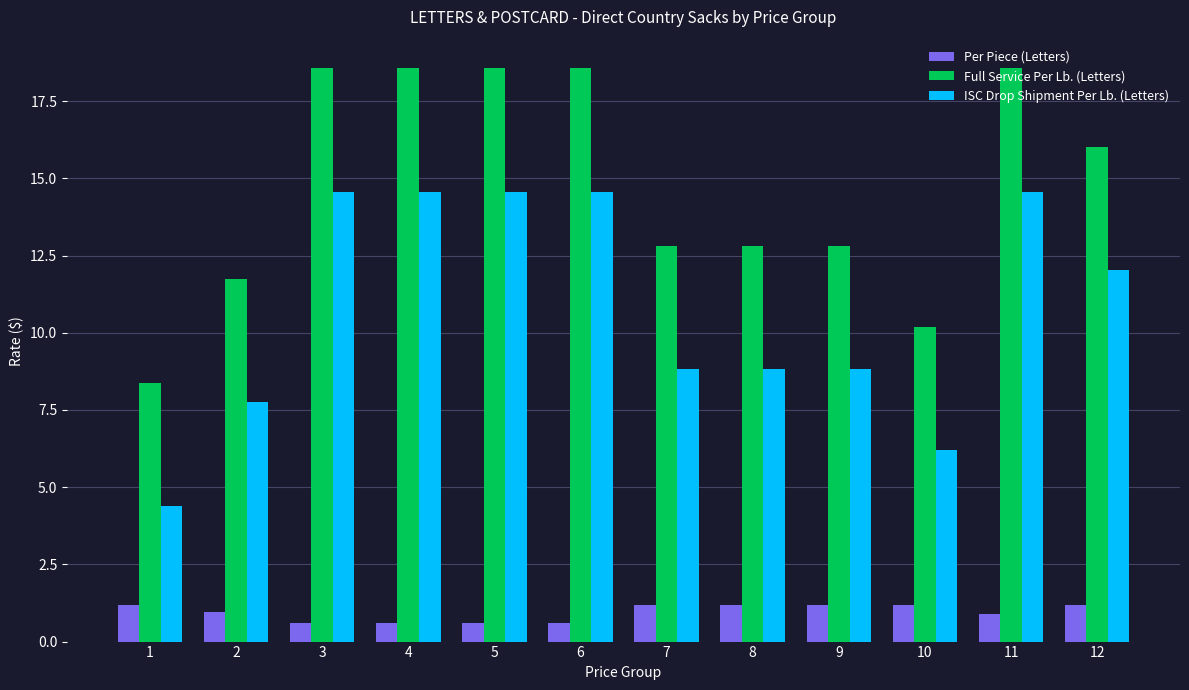

List the series in order of their peak value, highest first.

Full Service Per Lb. (Letters), ISC Drop Shipment Per Lb. (Letters), Per Piece (Letters)